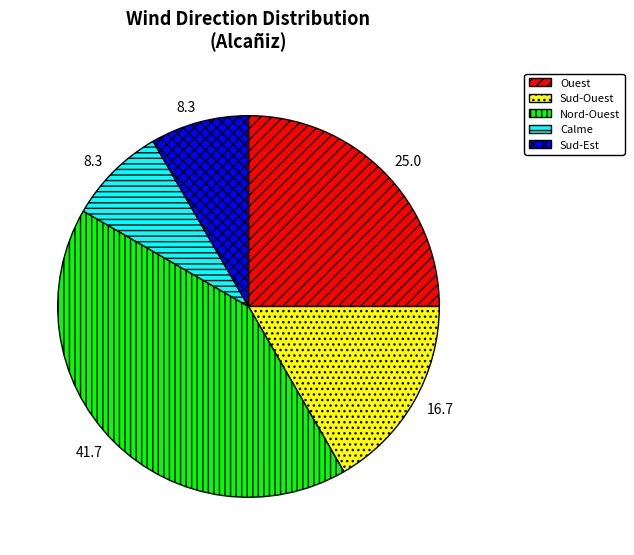

Which category has the biggest portion of the pie?

Nord-Ouest